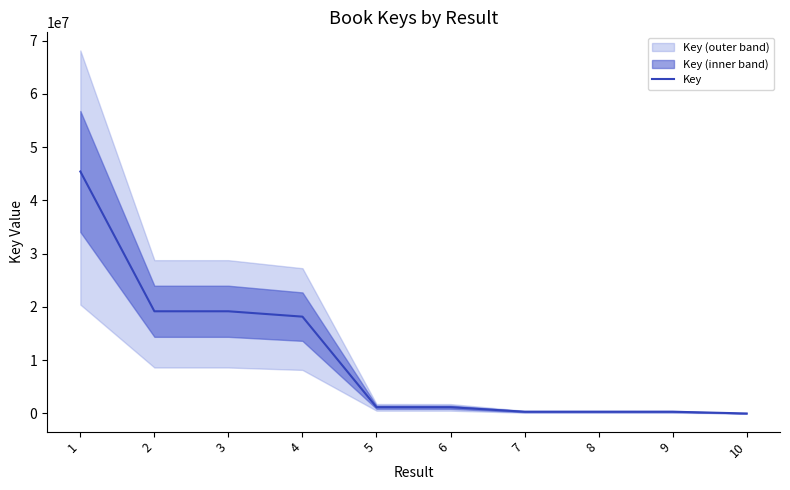

True or false: there are more than 1 points higher than both neighbors.

False